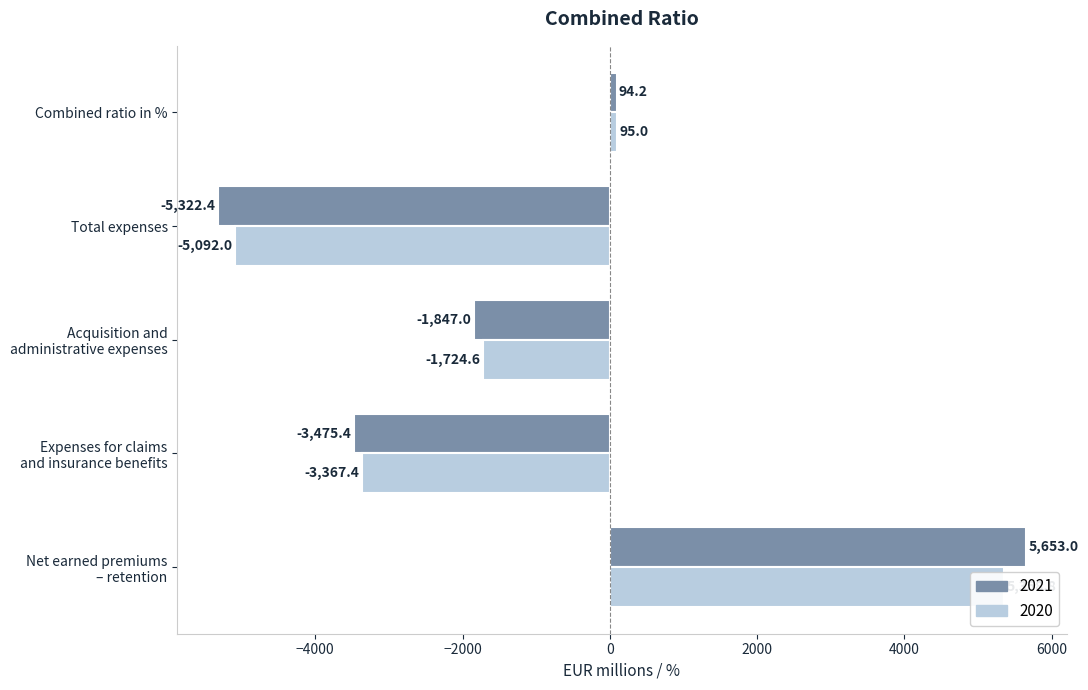

How many values in 2021 are below zero?

3